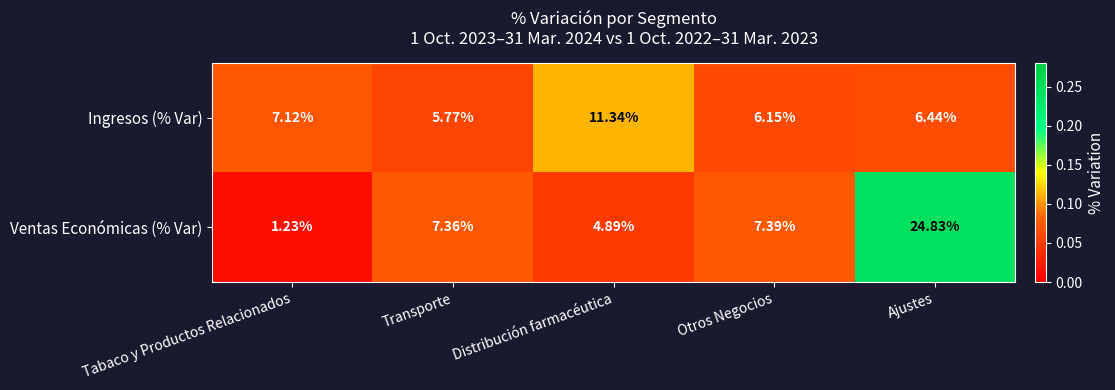

List the series in order of their peak value, highest first.

Ventas Económicas (% Var), Ingresos (% Var)